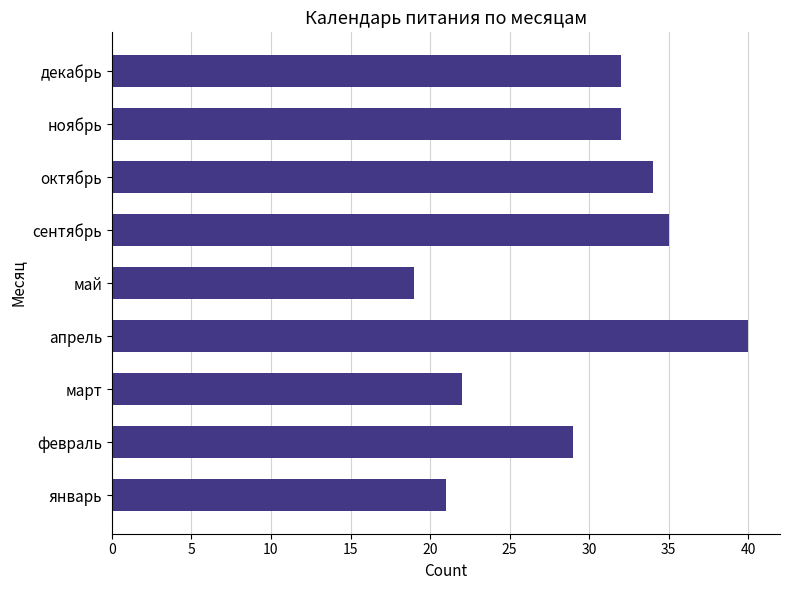

The chart shows a value of 63 at сентябрь. True or false?

False